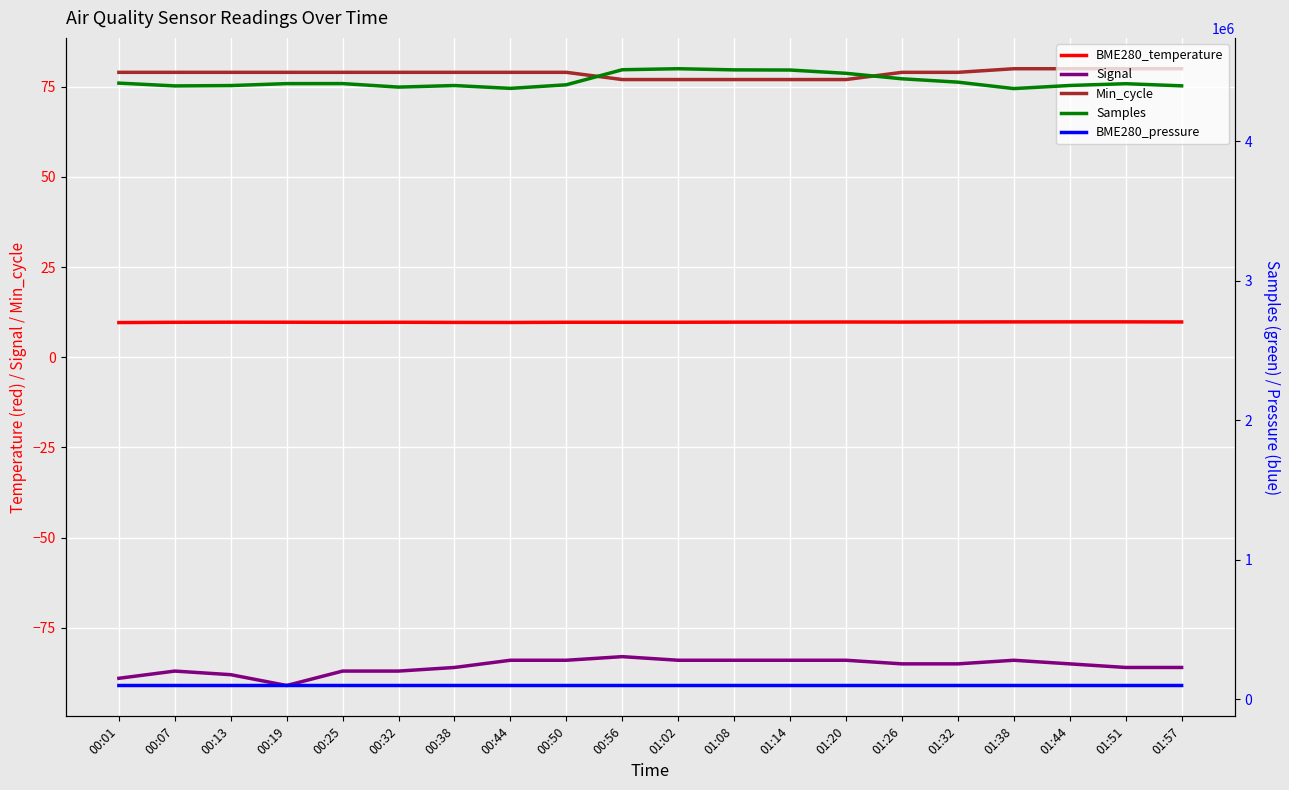

What is the label of the 17th point from the right?

00:19